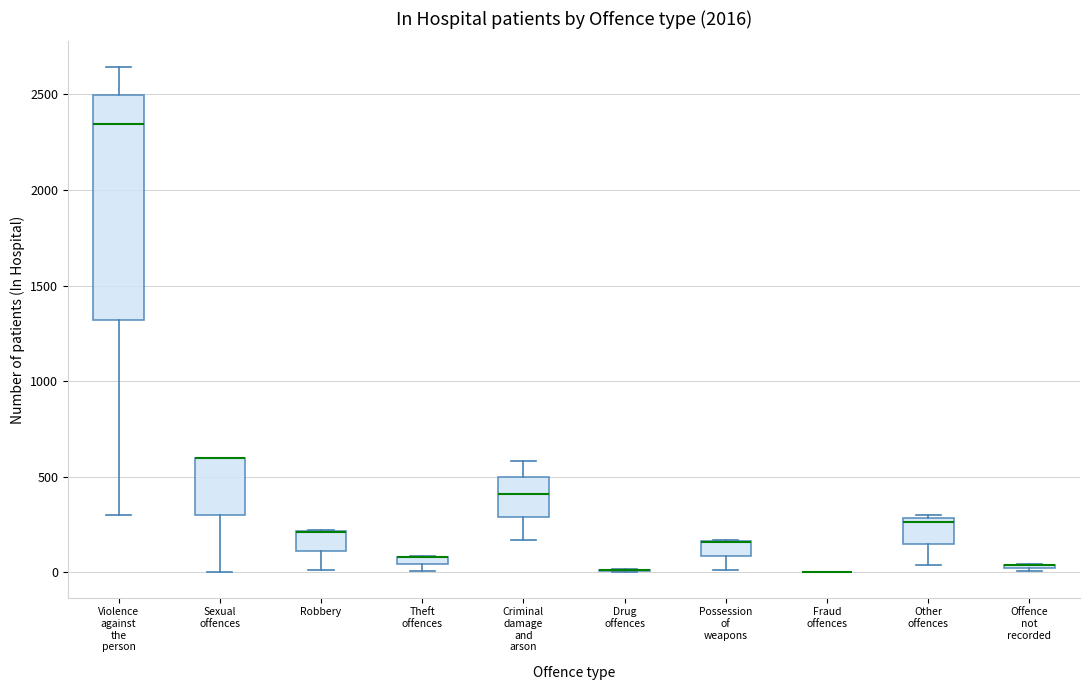

Where does the median line of the box for Other offences sit on the y-axis? The values are not printed on the chart, so give them approximately, as read against the axis.

250